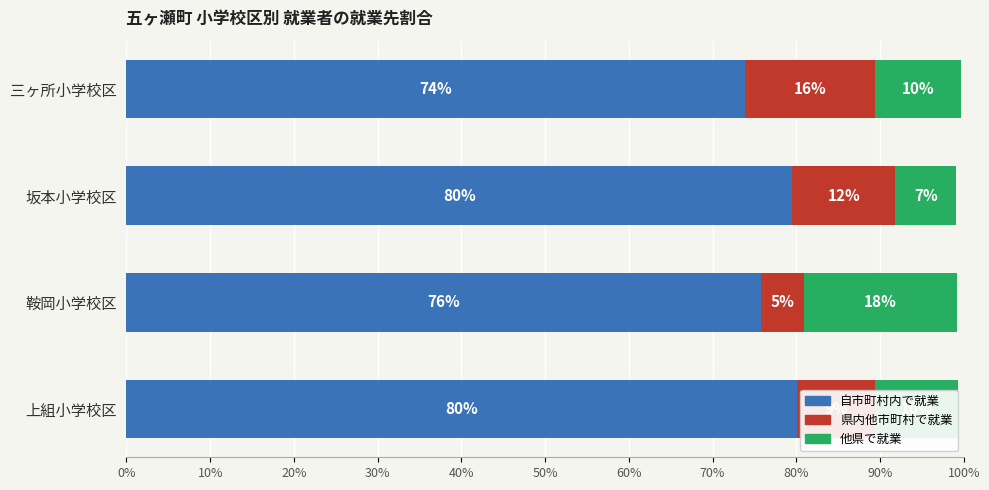

How many groups of bars are there?

4